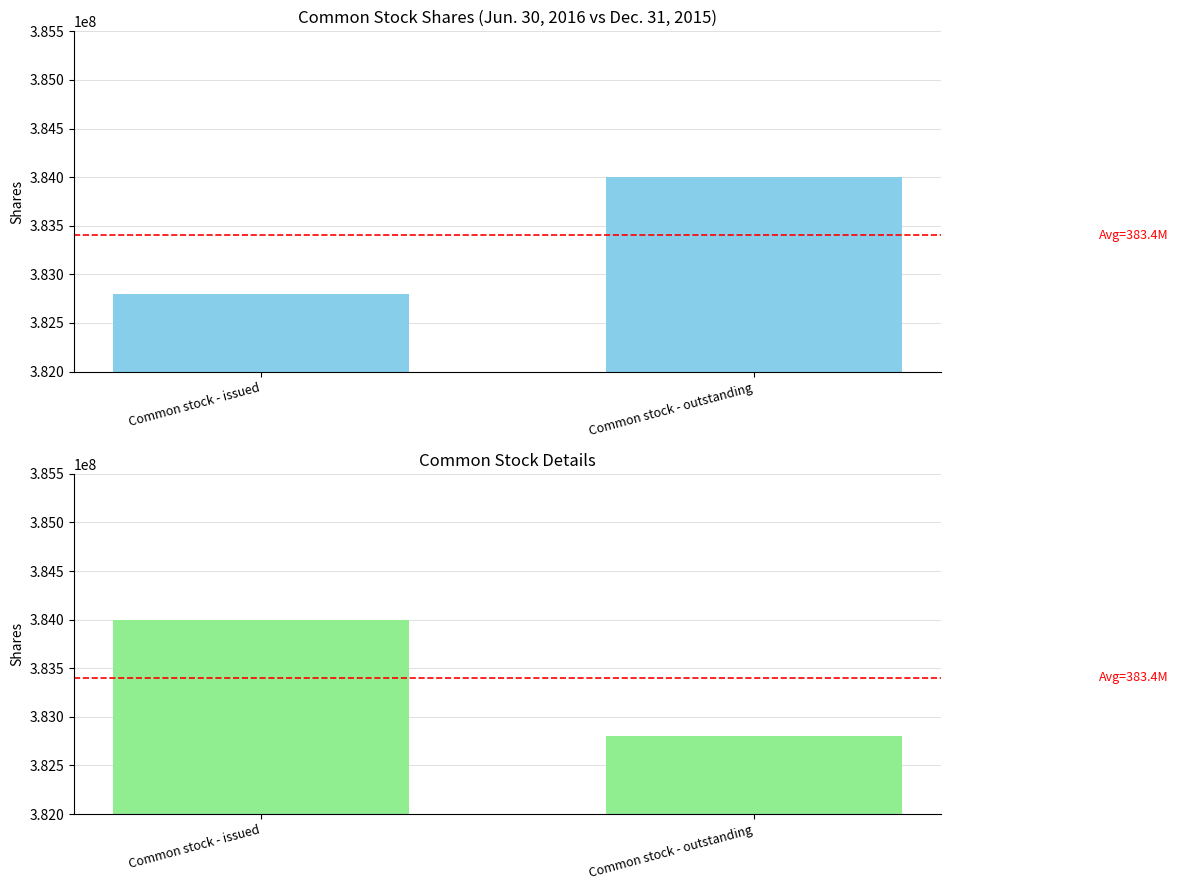

Is the value of Dec. 31, 2015 at Common stock - issued greater than the value of Jun. 30, 2016 at Common stock - issued?

Yes